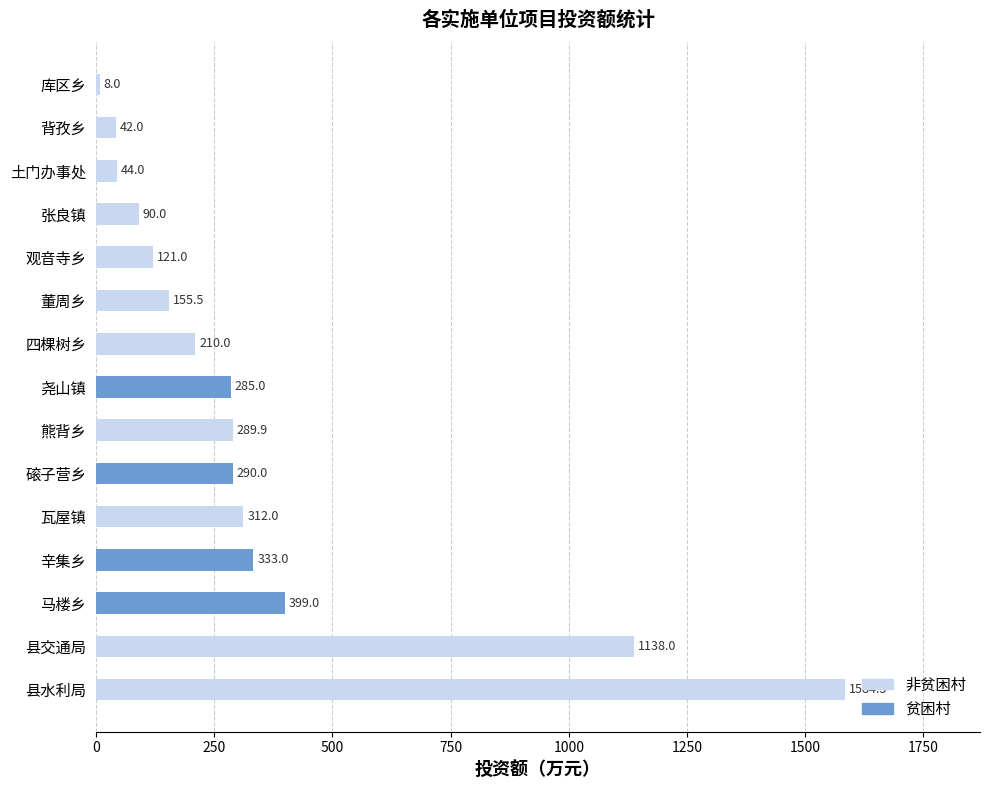

What are all the series names shown in the legend?

非贫困村, 贫困村